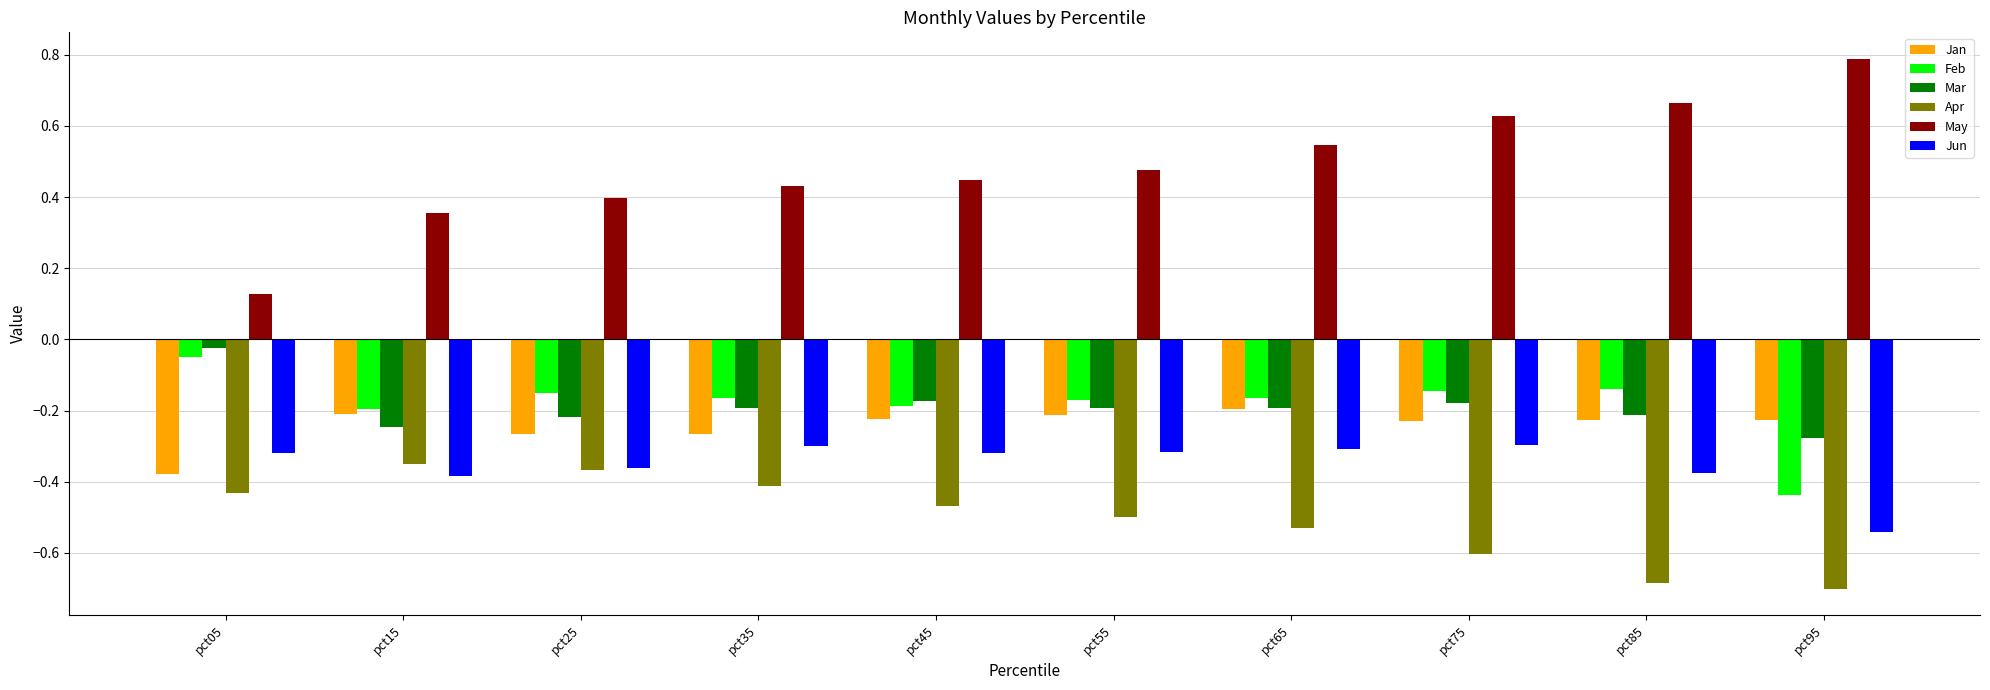

How many groups of bars are there?

10